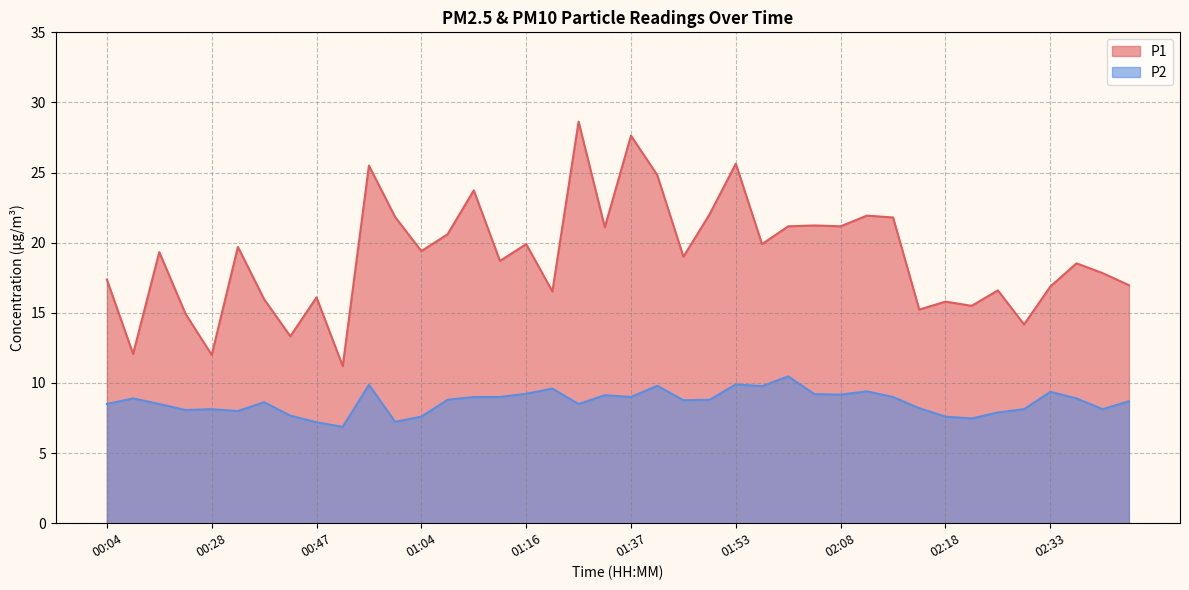

What is the sum of all P1 values?

761.7